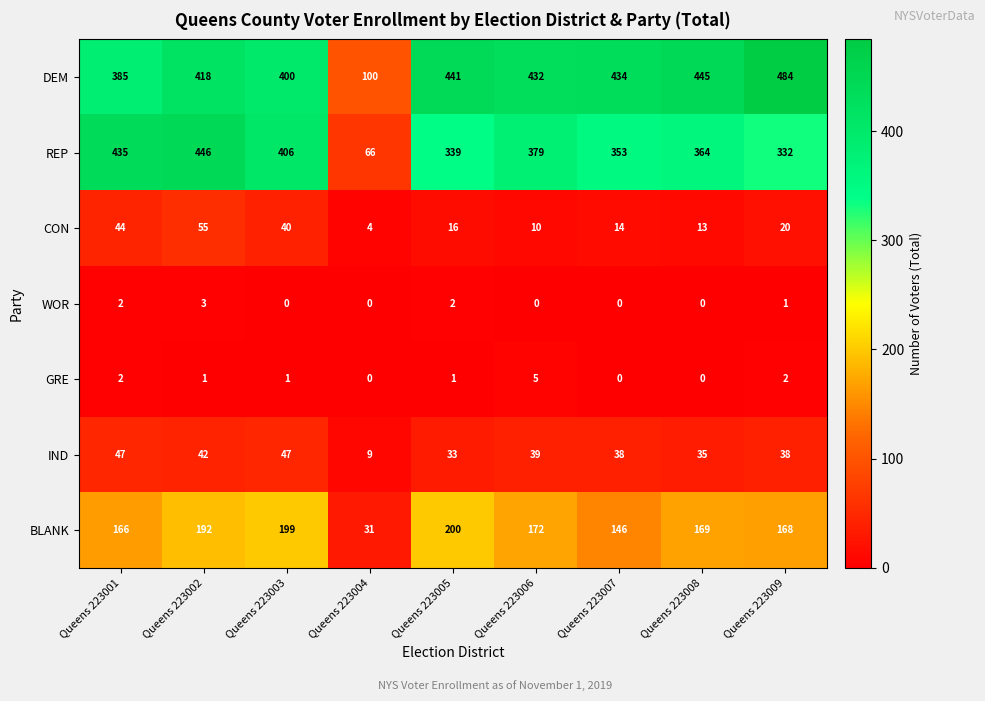

The value of WOR at Queens 223001 is 2. True or false?

True